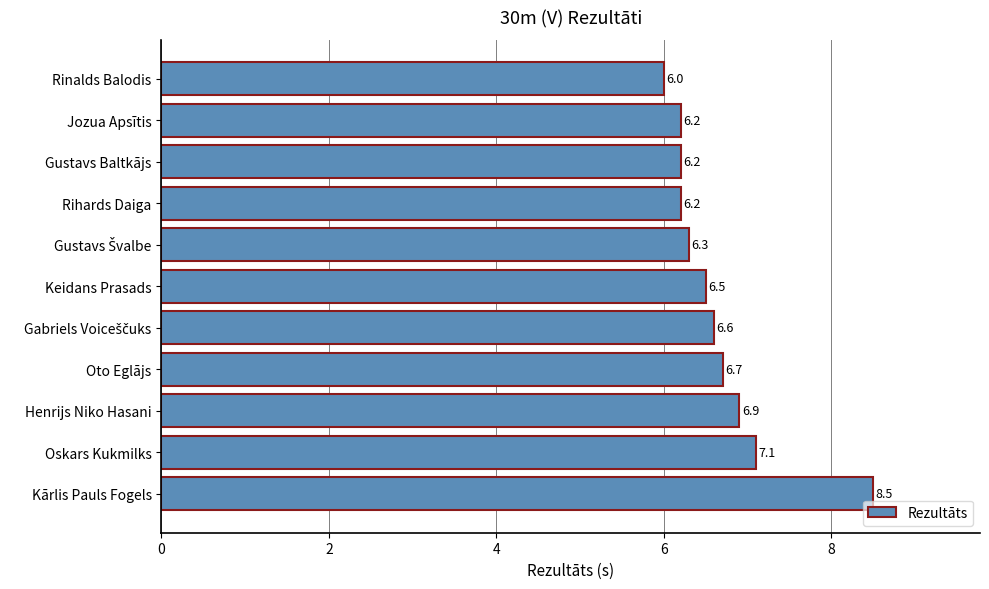

The chart shows a value of 10.2 at Rihards Daiga. True or false?

False